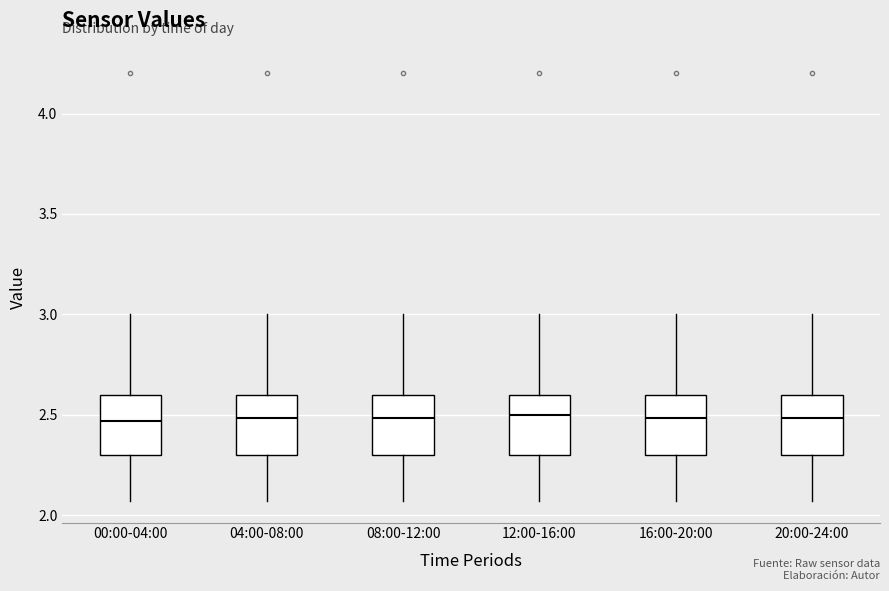

Where is the lower edge of the box for 16:00-20:00 on the y-axis? The values are not printed on the chart, so give them approximately, as read against the axis.

2.30